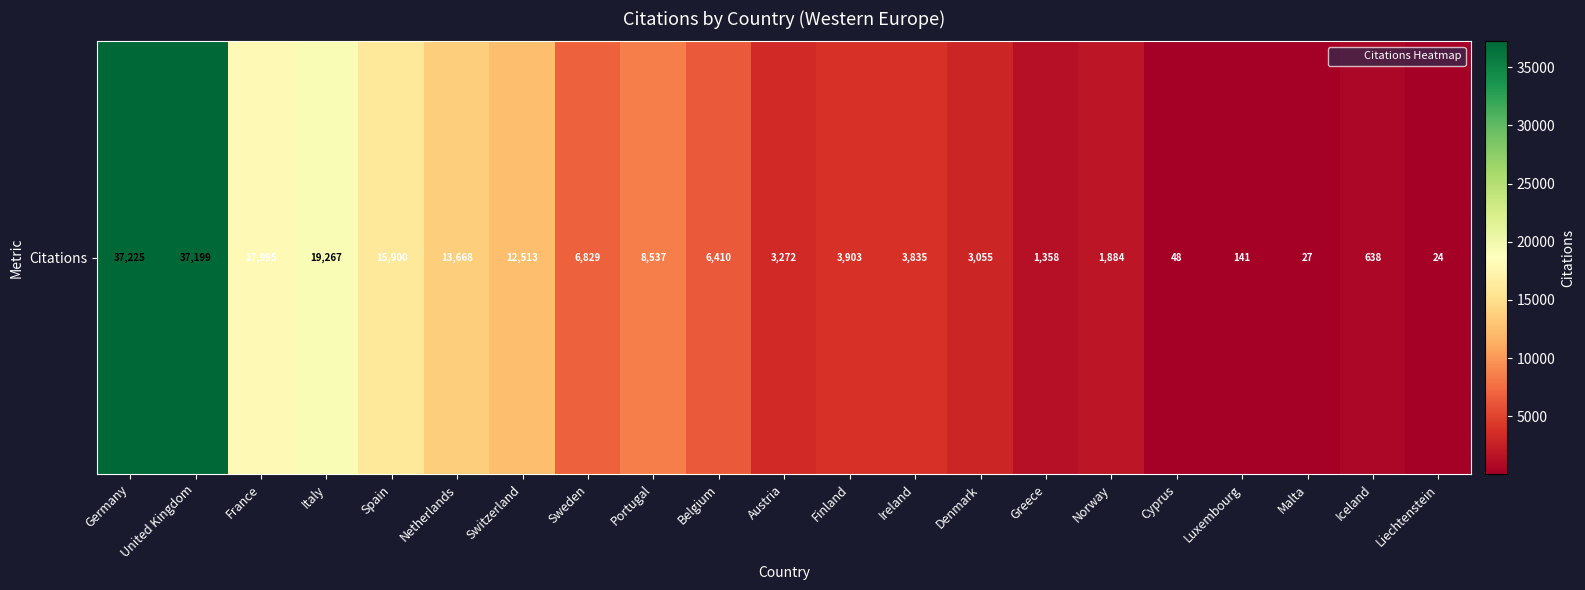

Between France and Belgium, which is larger?

France